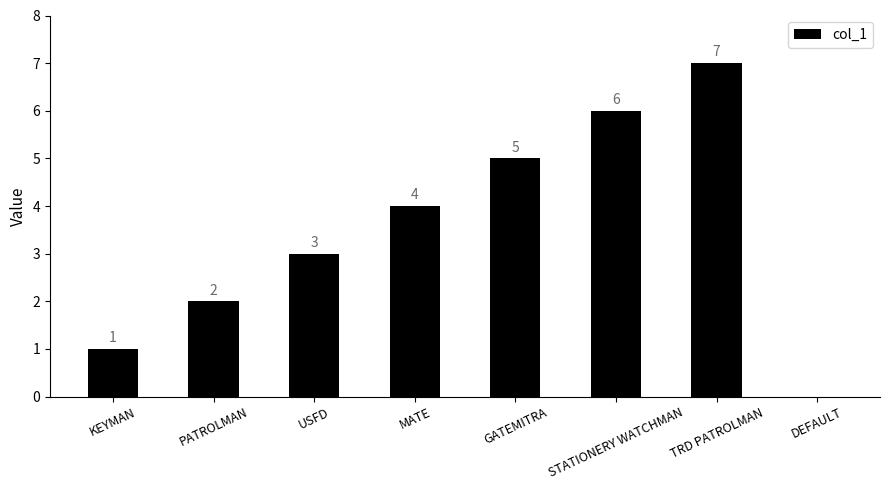

How many values are between 2 and 6?

5